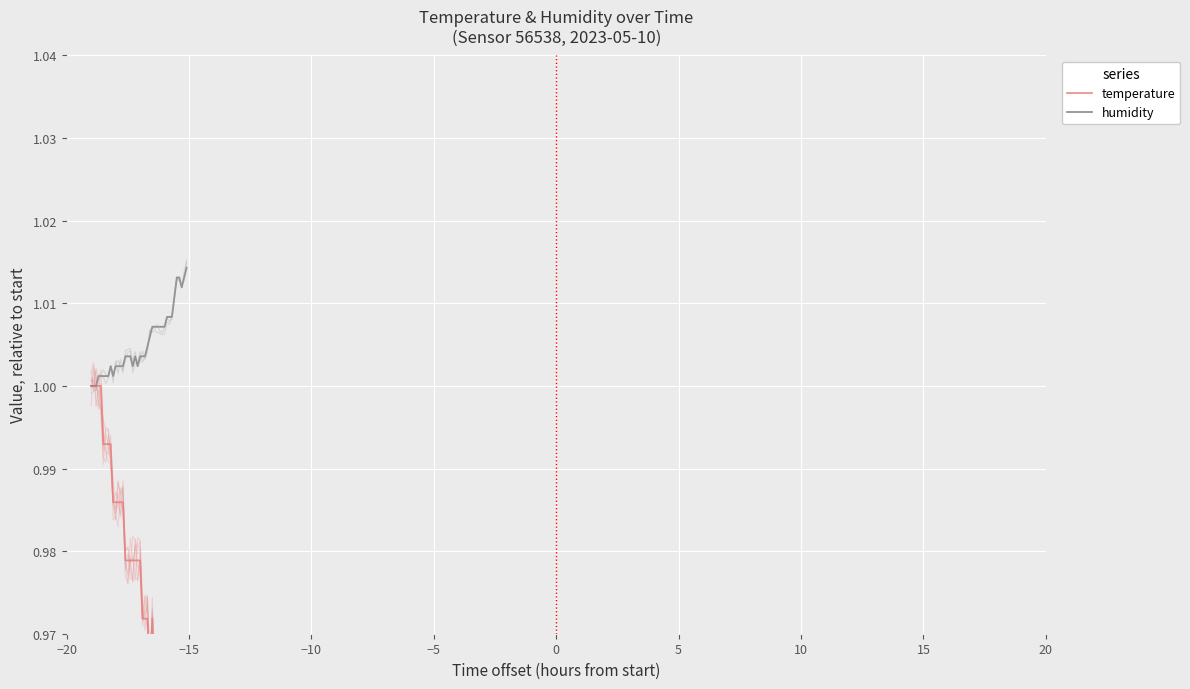

What is the value of the humidity point at the 13th from the left?

1.0